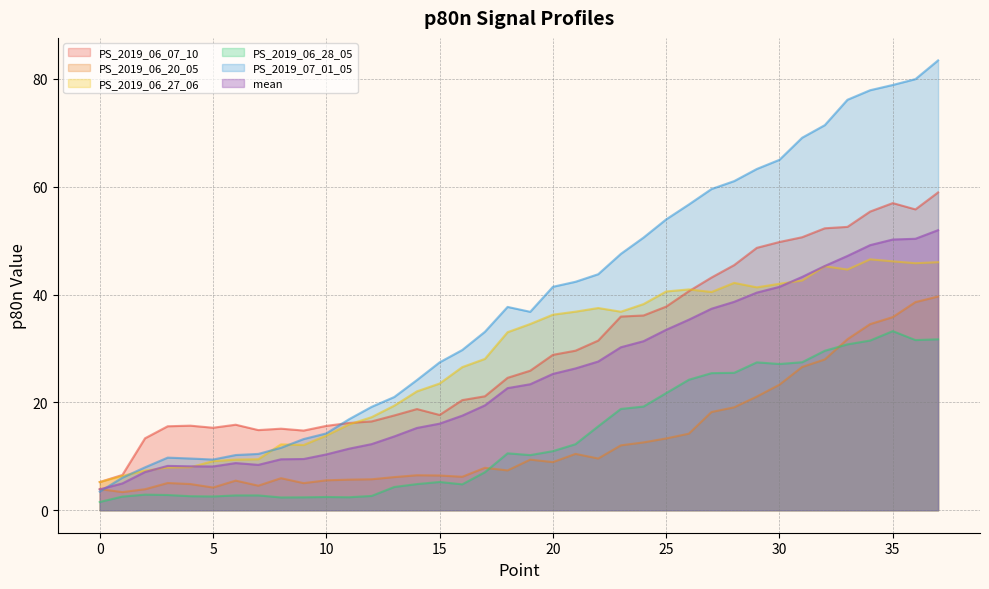

The PS_2019_06_20_05 series shows 28.0 at 32. True or false?

True